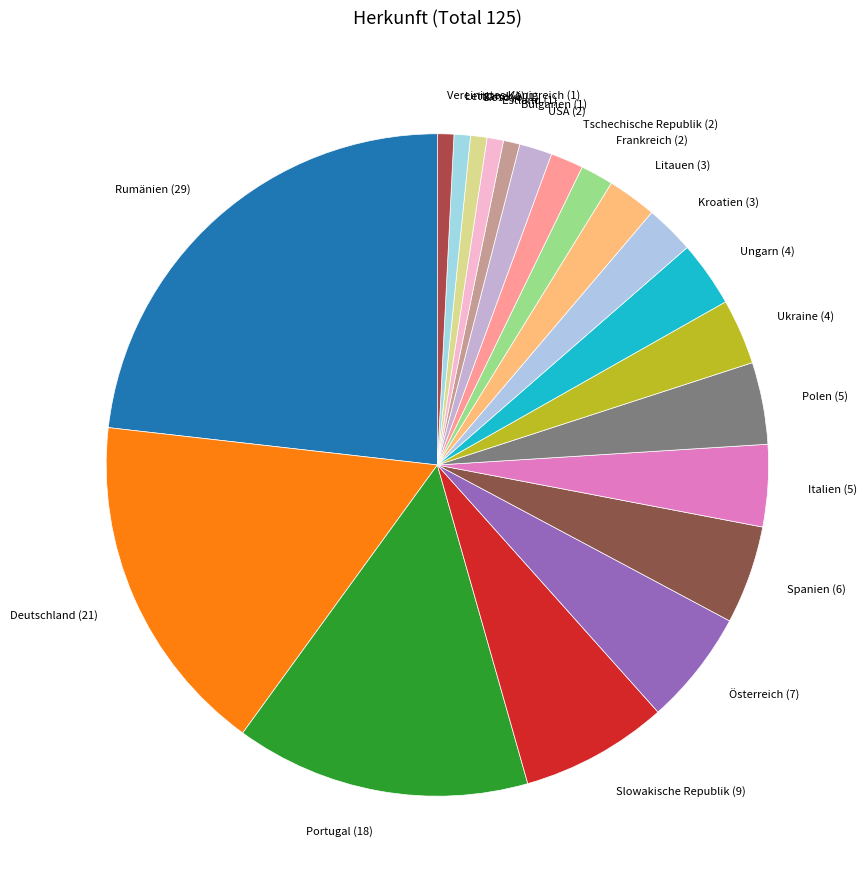

Is the sum of Polen (5) and Kroatien (3) greater than half?

No